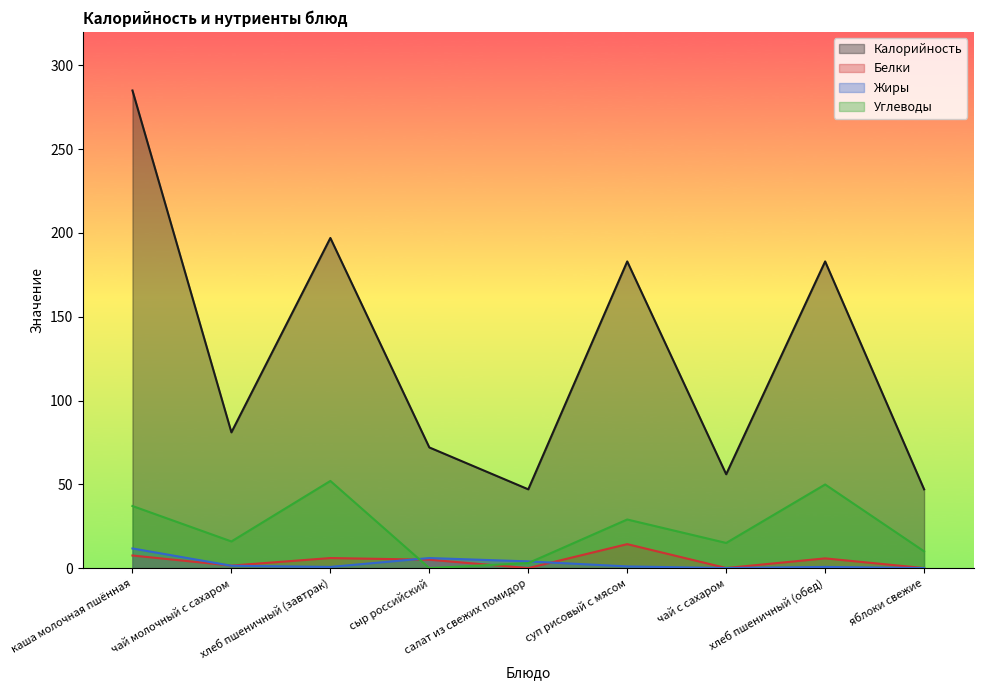

What is the value of the Калорийность point at the 1st from the left?

285.0